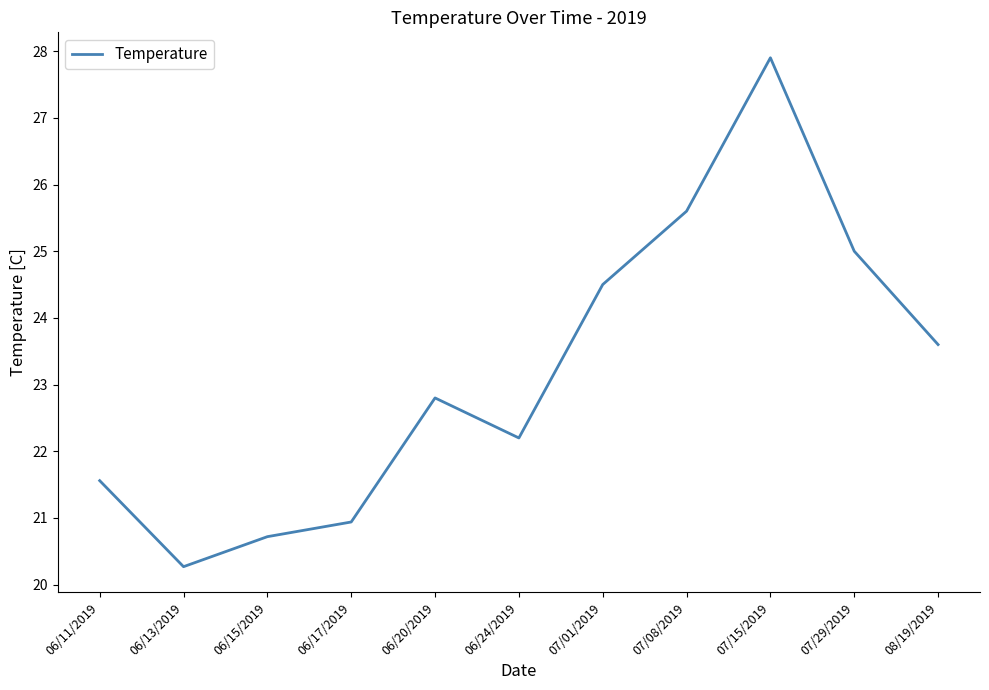

What is the average value?

23.2